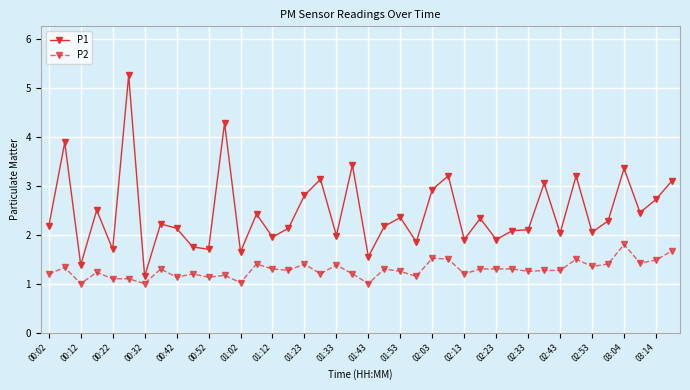

Which series has the largest total across all categories?

P1